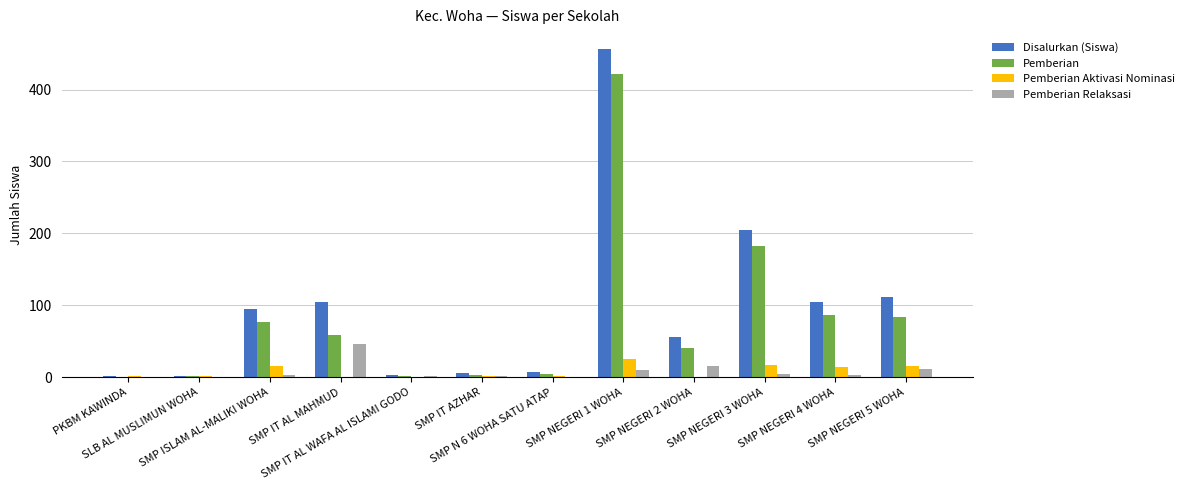

What value does the Disalurkan (Siswa) series have at SMP NEGERI 5 WOHA, to the nearest 5?

110